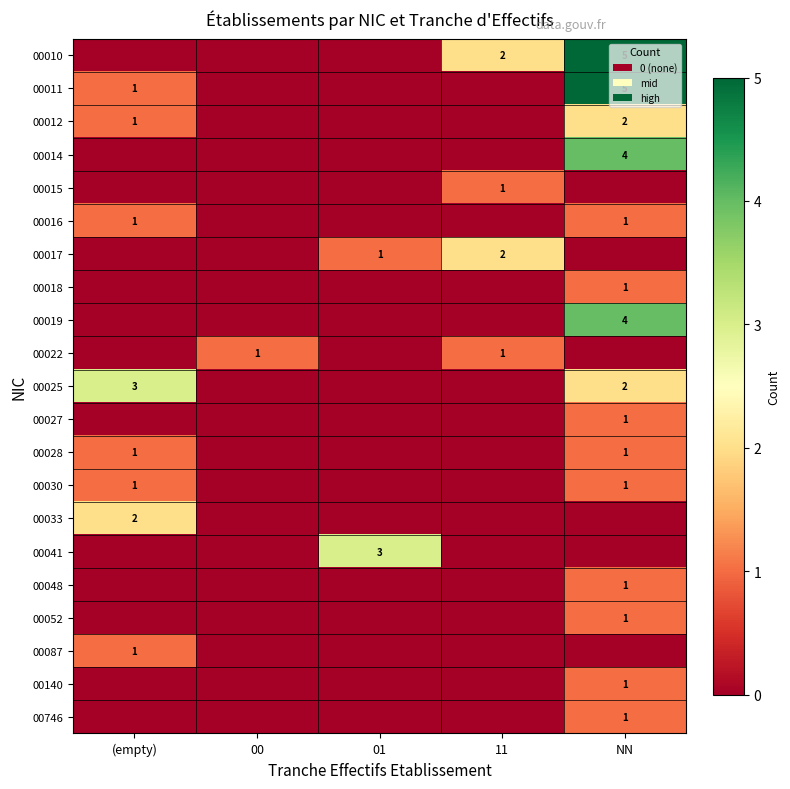

True or false: 00048 has a value of 2 at NN.

False